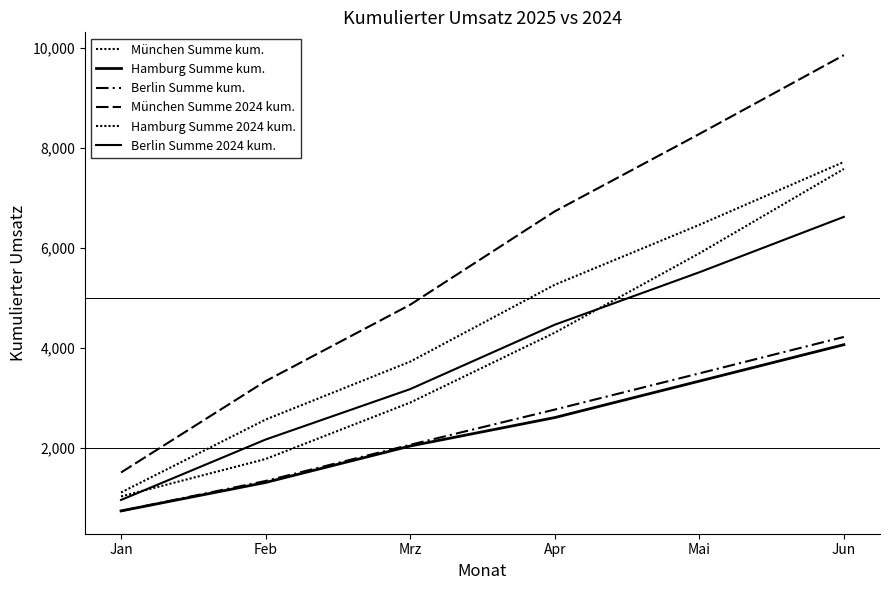

Does the chart display data point markers on the line(s)?

No